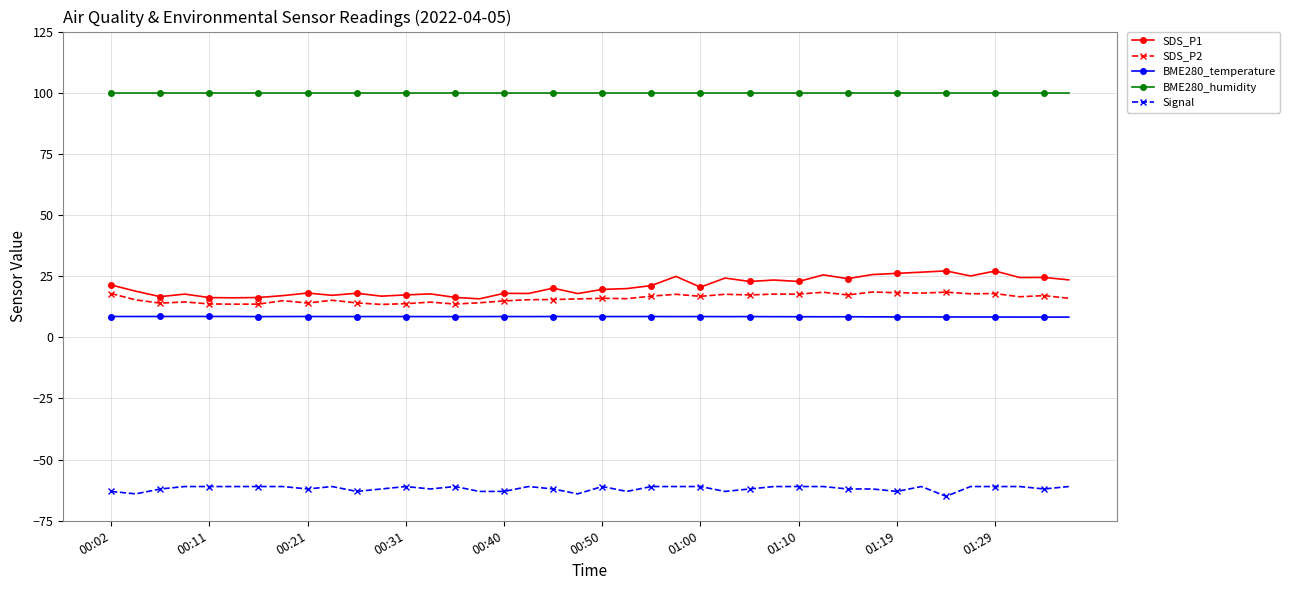

What is the value of the SDS_P2 point at the 28th from the left?

17.7